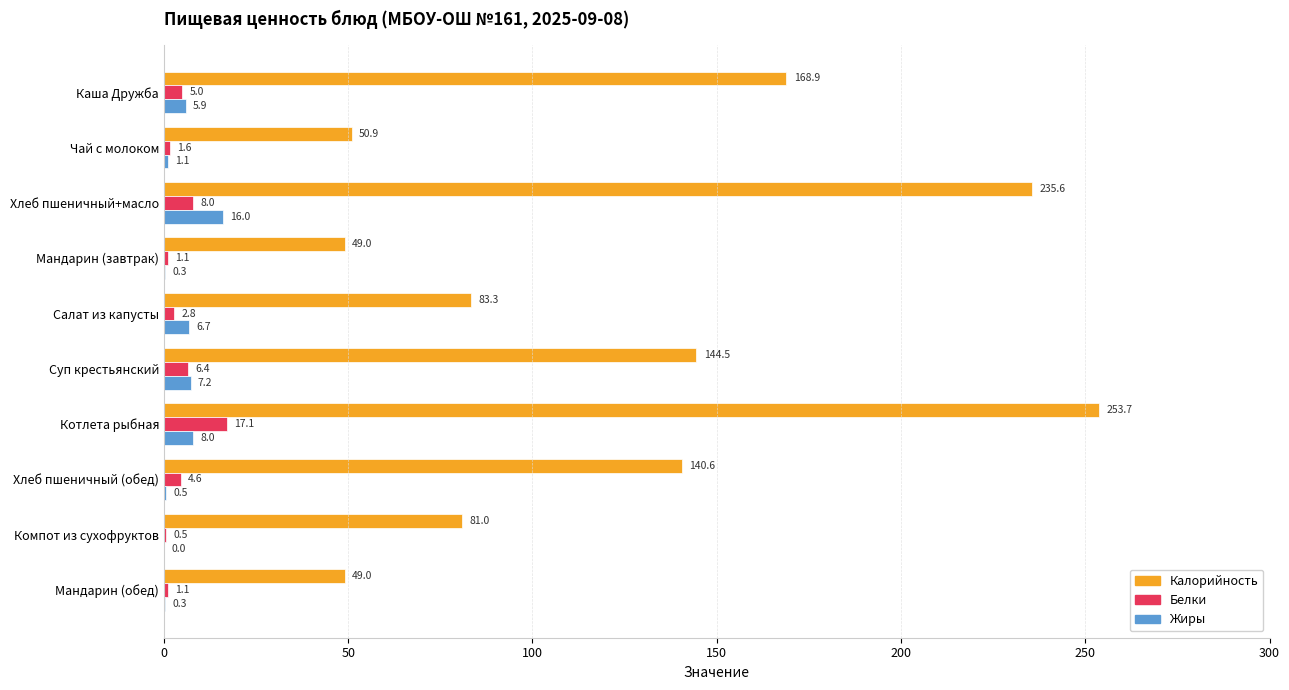

The value of Жиры at Мандарин (обед) is 0.3. True or false?

True